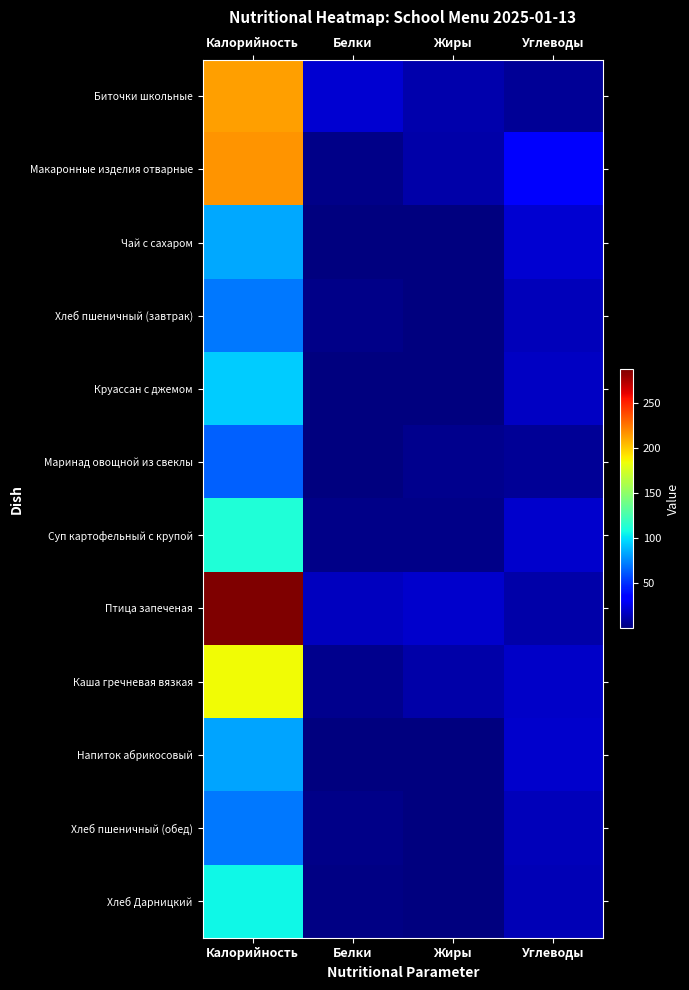

Rank the series at Жиры from lowest to highest value.

Чай с сахаром, Напиток абрикосовый, Хлеб Дарницкий, Хлеб пшеничный (завтрак), Хлеб пшеничный (обед), Круассан с джемом, Суп картофельный с крупой, Маринад овощной из свеклы, Макаронные изделия отварные, Каша гречневая вязкая, Биточки школьные, Птица запеченая